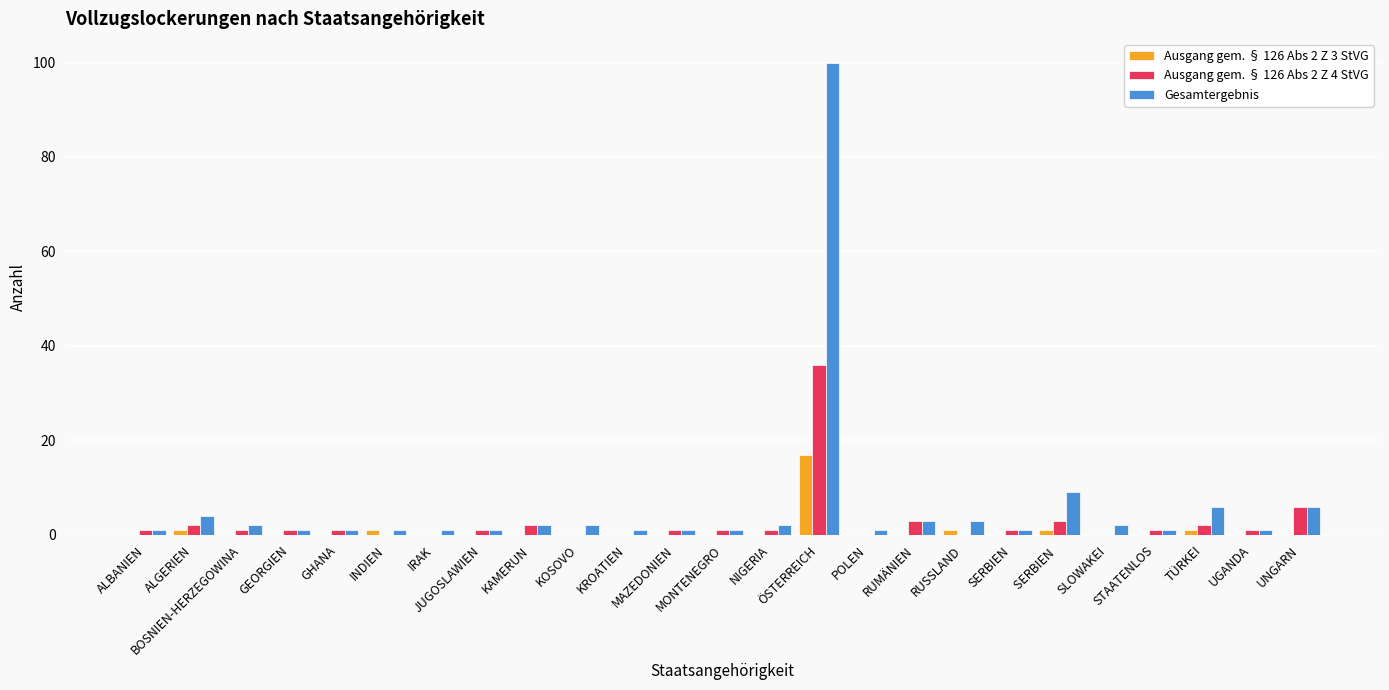

What is the maximum value for Gesamtergebnis?

100